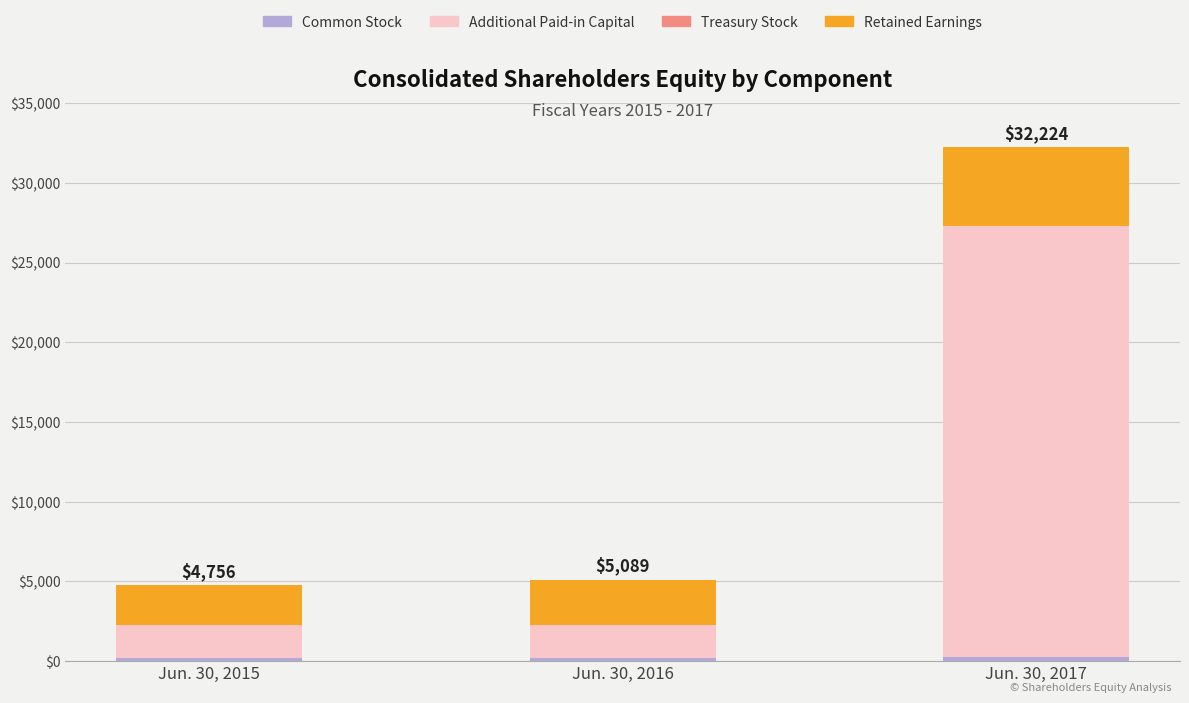

At which category is the sum across all series the highest?

Jun. 30, 2017